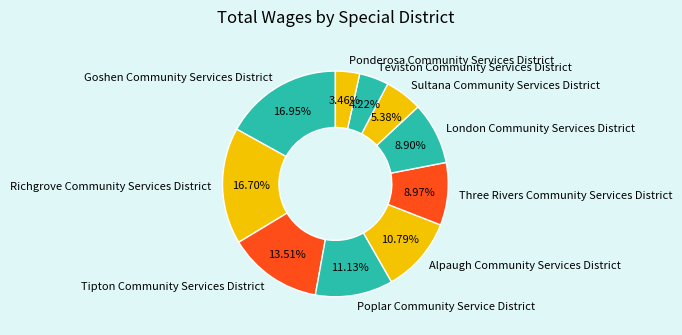

To the nearest percent, what percentage of the pie is Three Rivers Community Services District?

9%